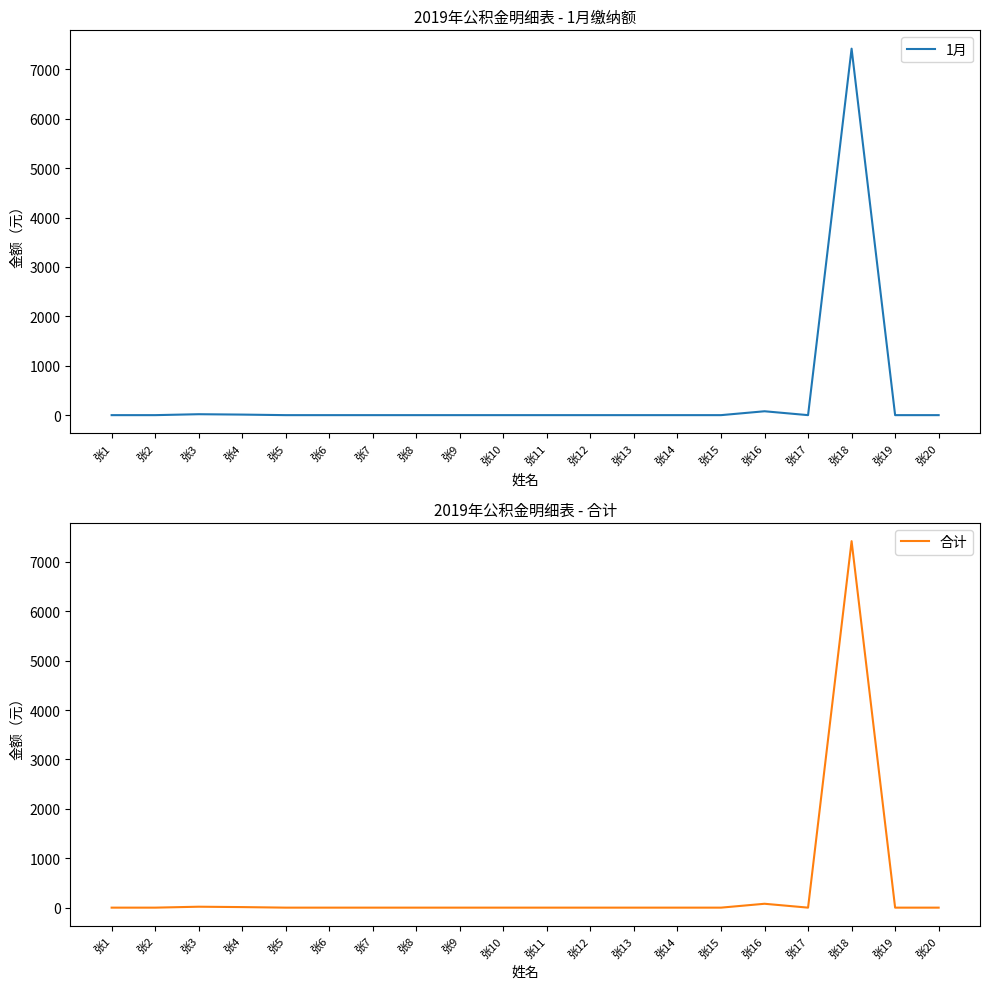

How many interior local valleys does the 1月 series have?

1